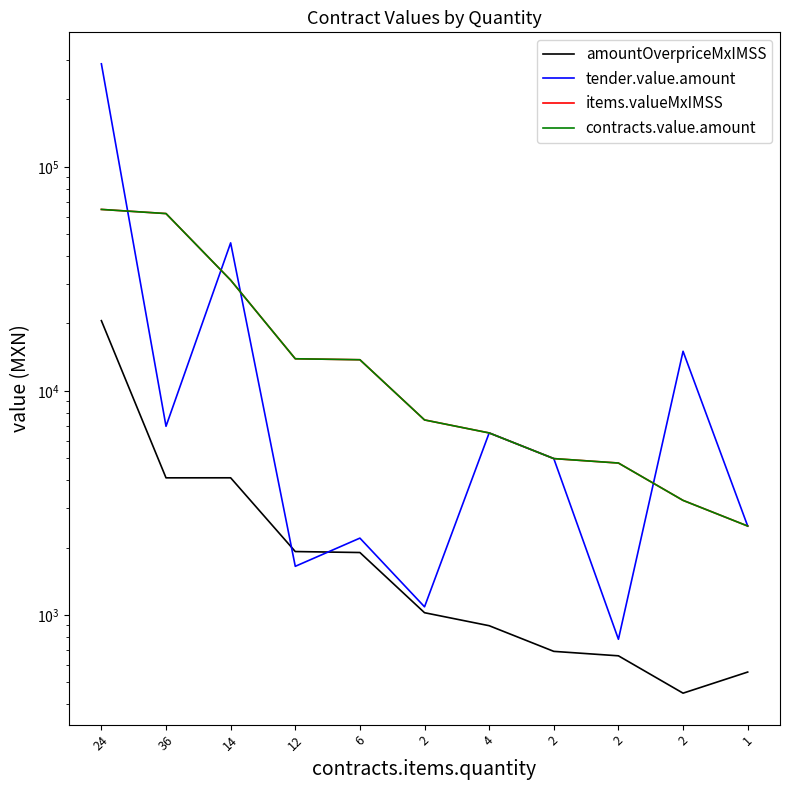

What is the label of the 8th point from the left?

2